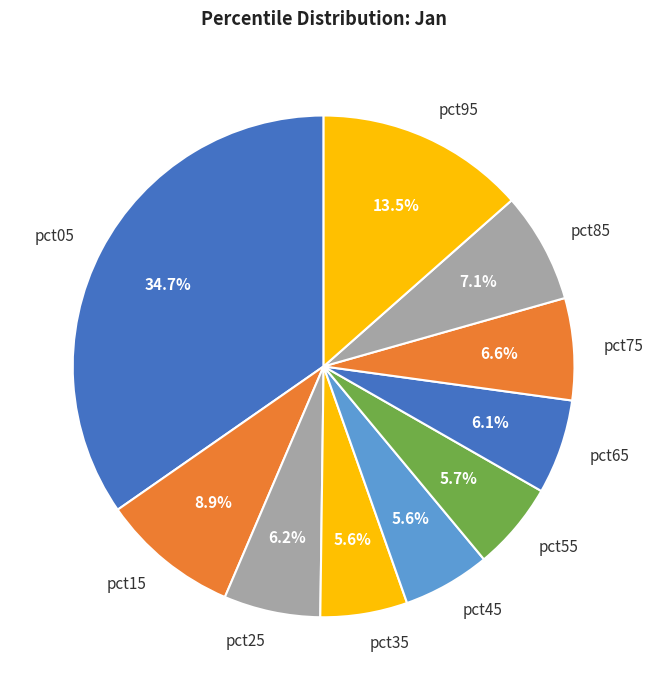

Which slice is the largest?

pct05